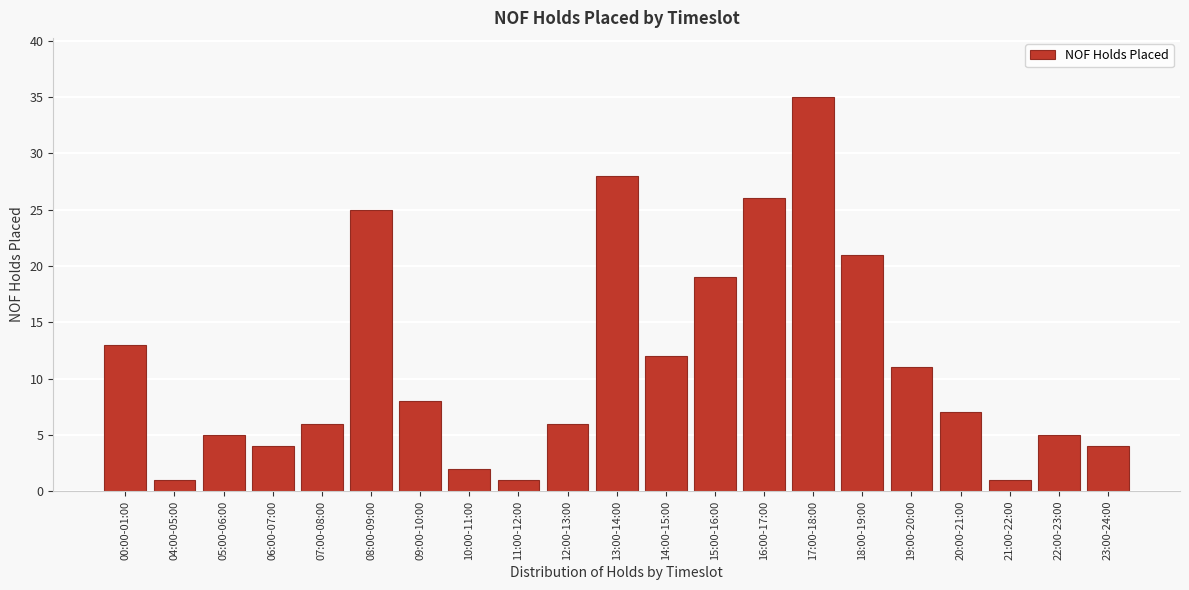

Reading left to right, list all the values displayed in this chart.

00:00-01:00=13	04:00-05:00=1	05:00-06:00=5	06:00-07:00=4	07:00-08:00=6	08:00-09:00=25	09:00-10:00=8	10:00-11:00=2	11:00-12:00=1	12:00-13:00=6	13:00-14:00=28	14:00-15:00=12	15:00-16:00=19	16:00-17:00=26	17:00-18:00=35	18:00-19:00=21	19:00-20:00=11	20:00-21:00=7	21:00-22:00=1	22:00-23:00=5	23:00-24:00=4